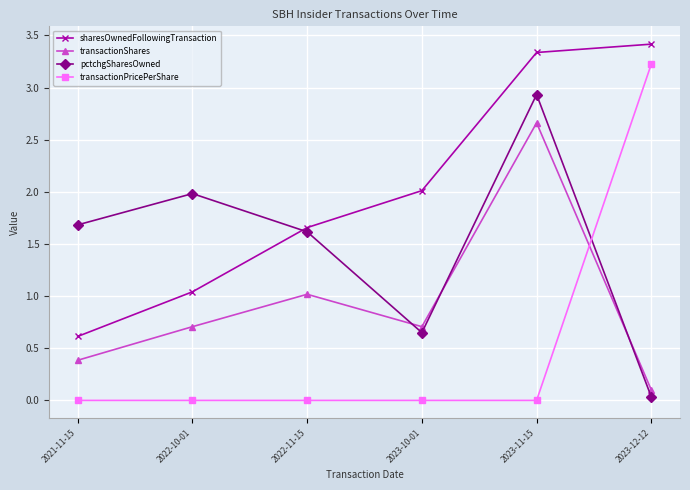

At which category does transactionShares reach its first local valley?

2023-10-01